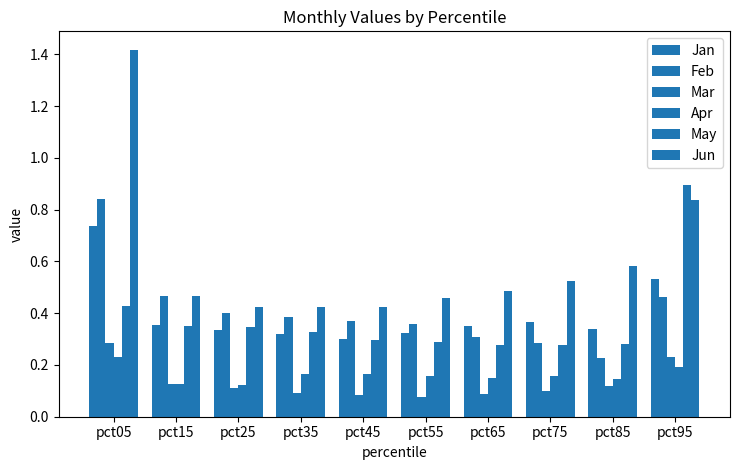

How many bars are there in total?

60